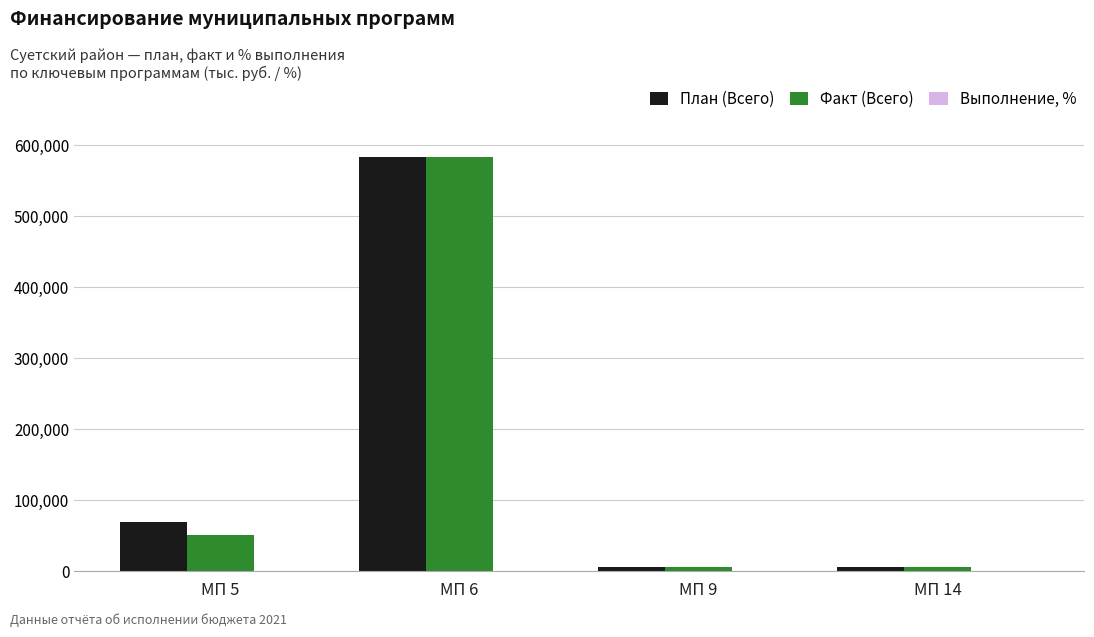

What is the sum of all Факт (Всего) values?

643475.4